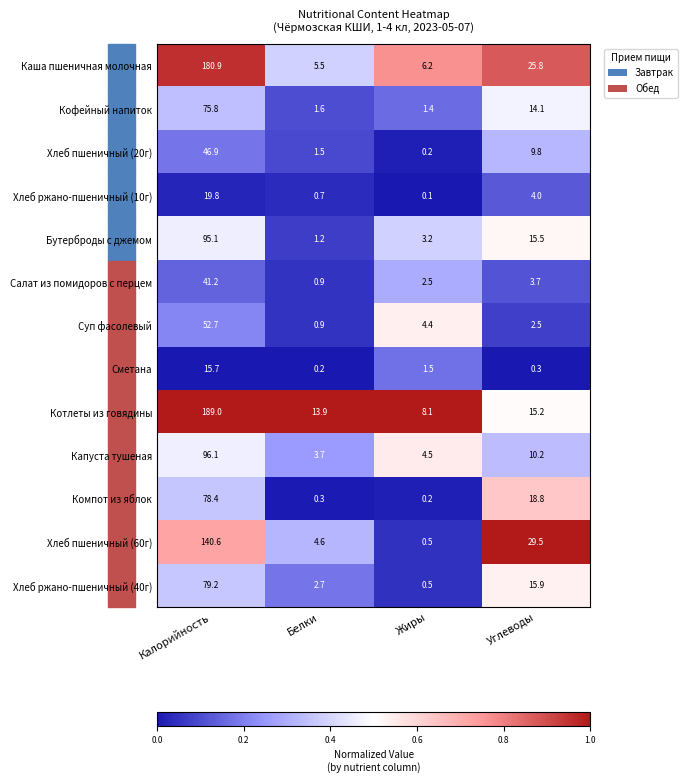

List the labels in order of Хлеб пшеничный (20г) value, largest first.

Калорийность, Углеводы, Белки, Жиры